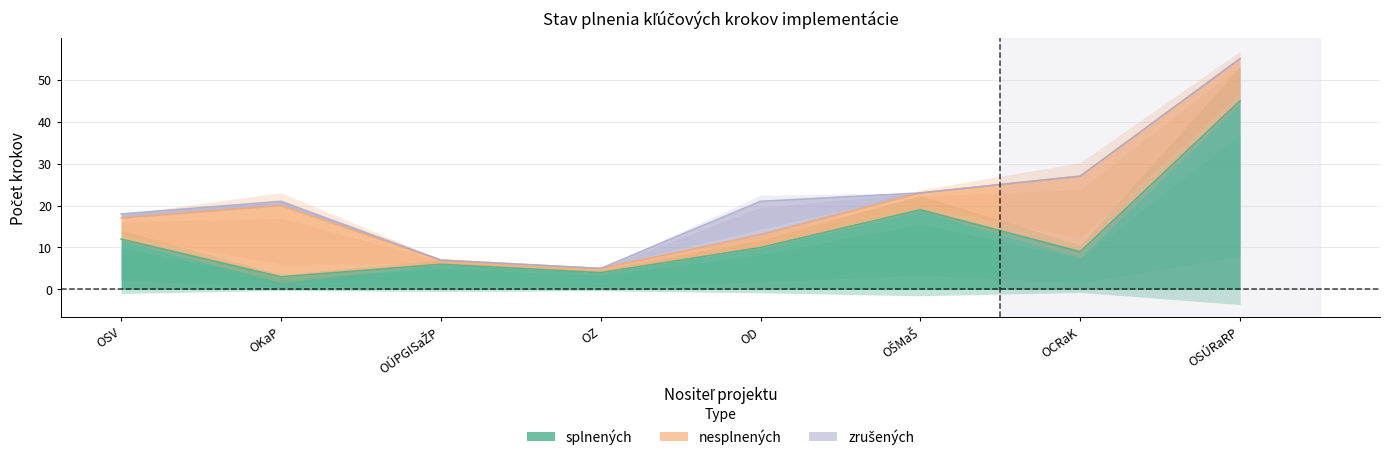

At which label does splnených first exceed 10?

OSV